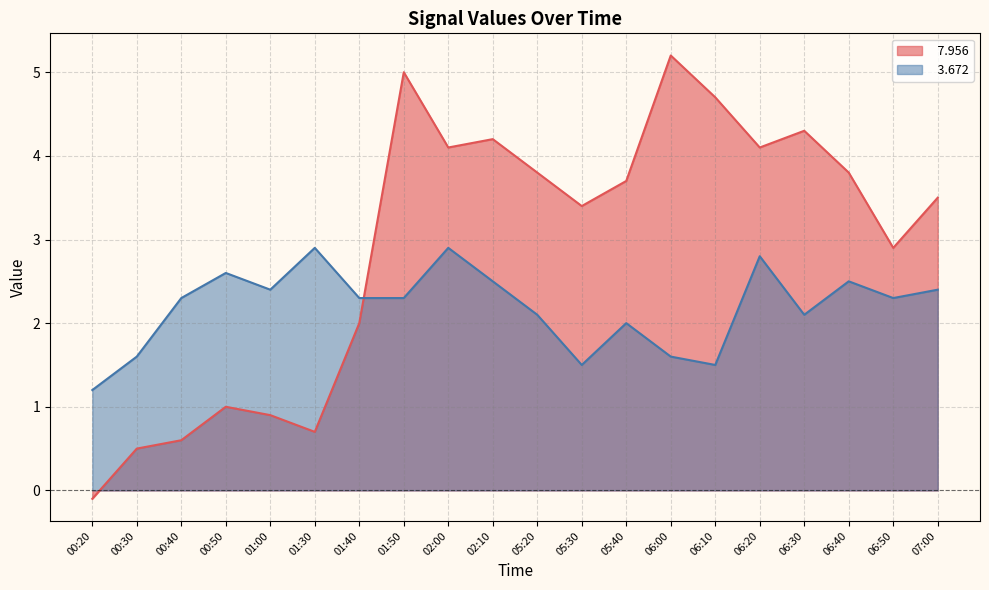

How many interior local peaks does the   7.956 line series have?

5